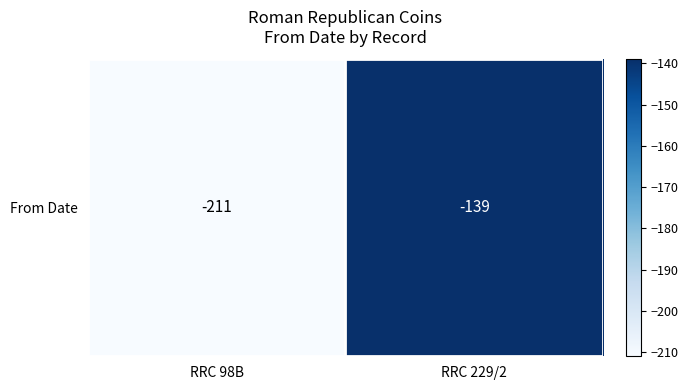

True or false: the data shows -227 at RRC 229/2.

False